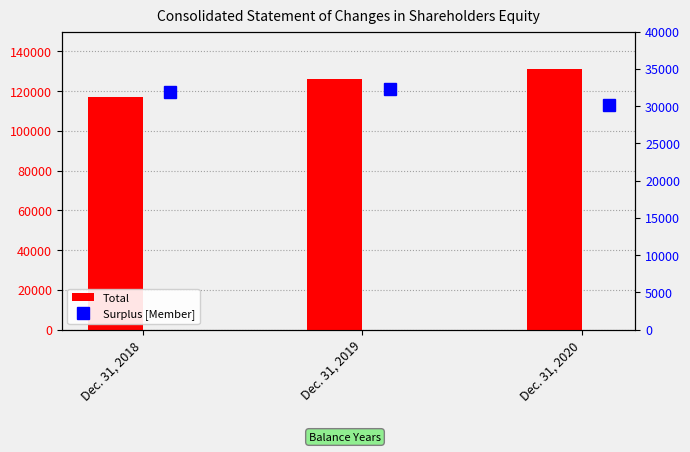

What is the sum of all Surplus [Member] values?

94429